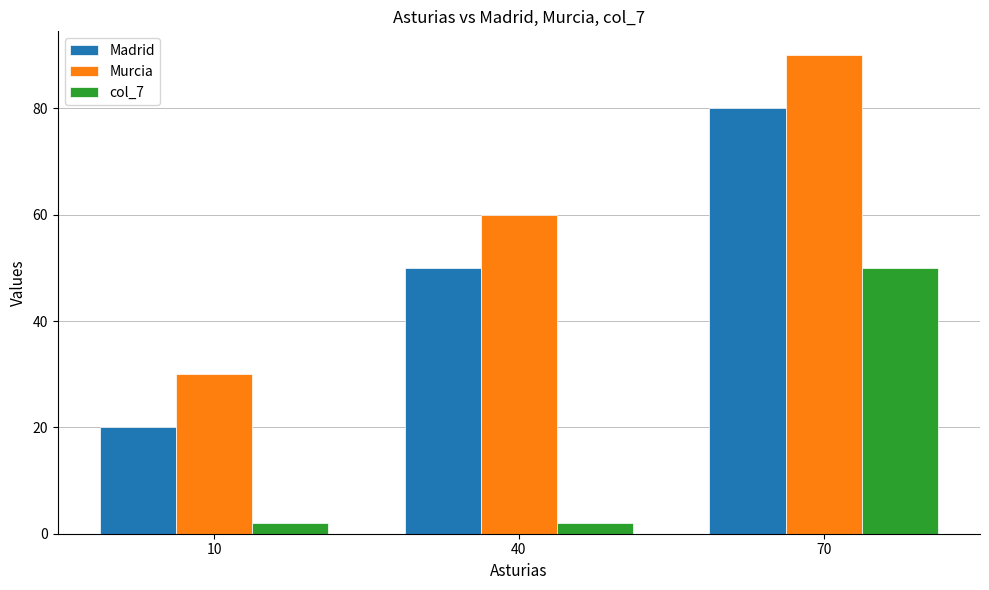

List the labels in order of Madrid value, smallest first.

10, 40, 70